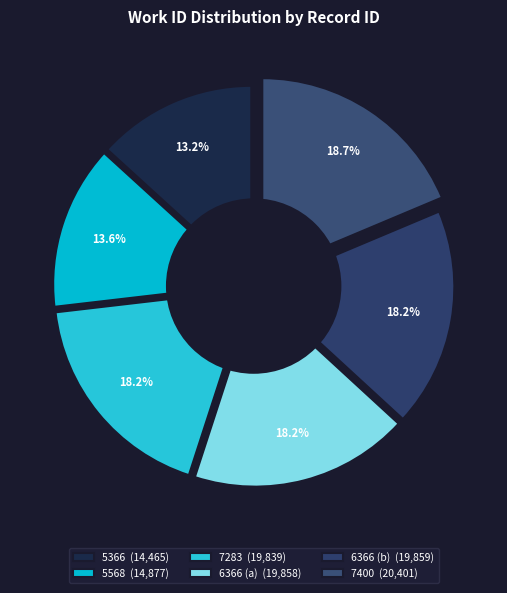

Which category has the smallest portion of the pie?

5366